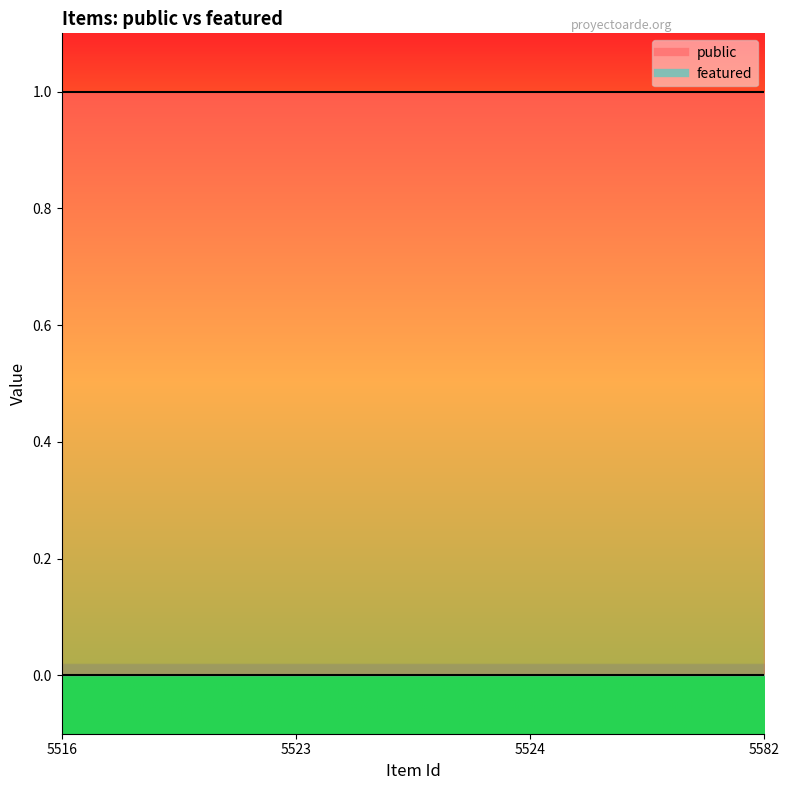

List the labels in order of featured value, largest first.

5516, 5523, 5524, 5582